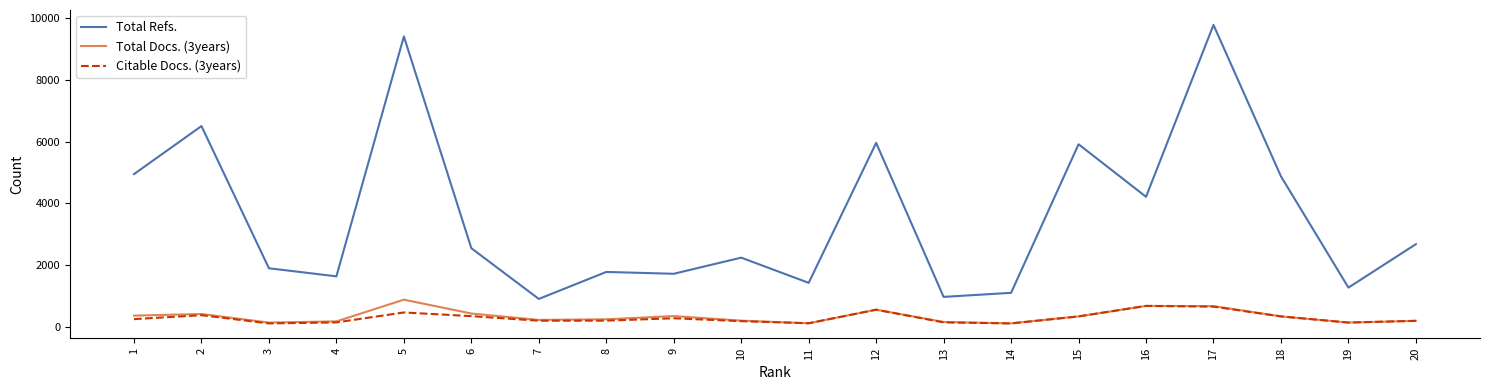

The value of Total Docs. (3years) at 5 is 882. True or false?

True